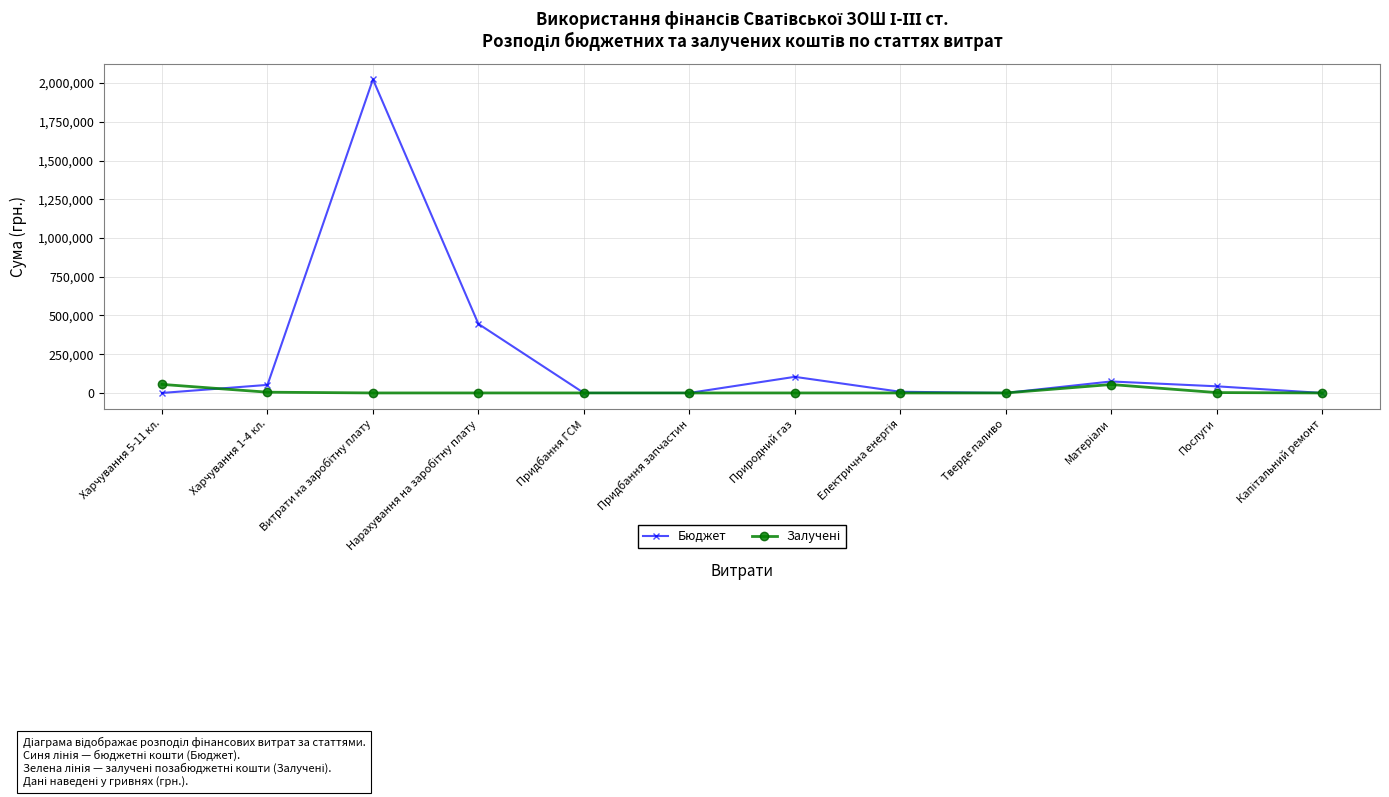

Which series has the widest spread of values?

Бюджет